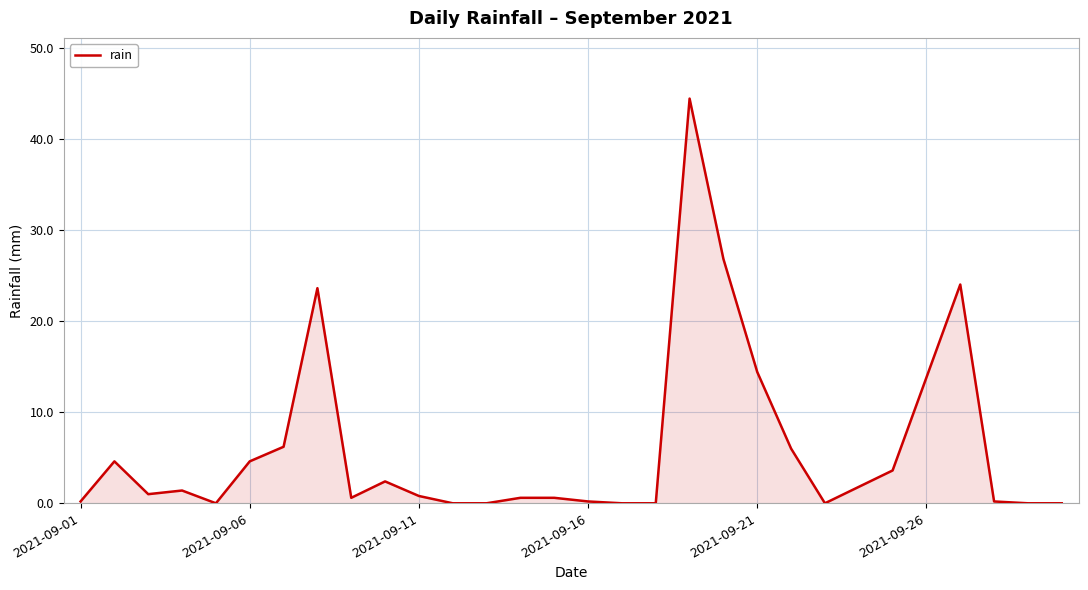

What is the difference between the maximum and minimum values?

44.4